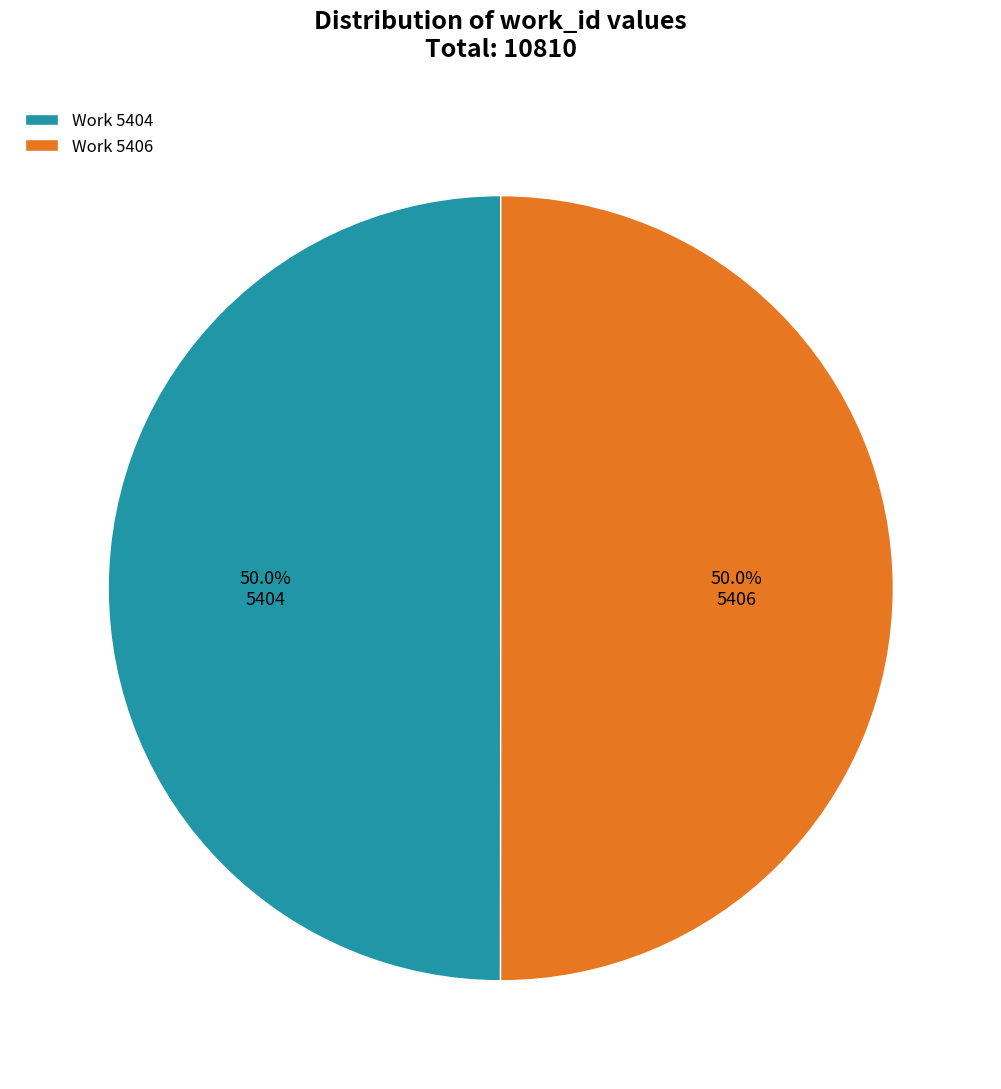

What portion of the pie excludes Work 5406?

50.0%